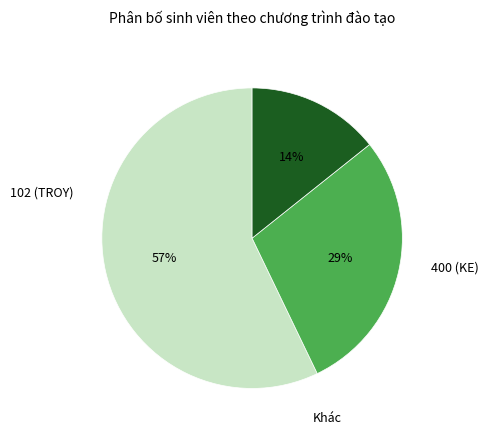

To the nearest percent, what is the average slice percentage?

33%